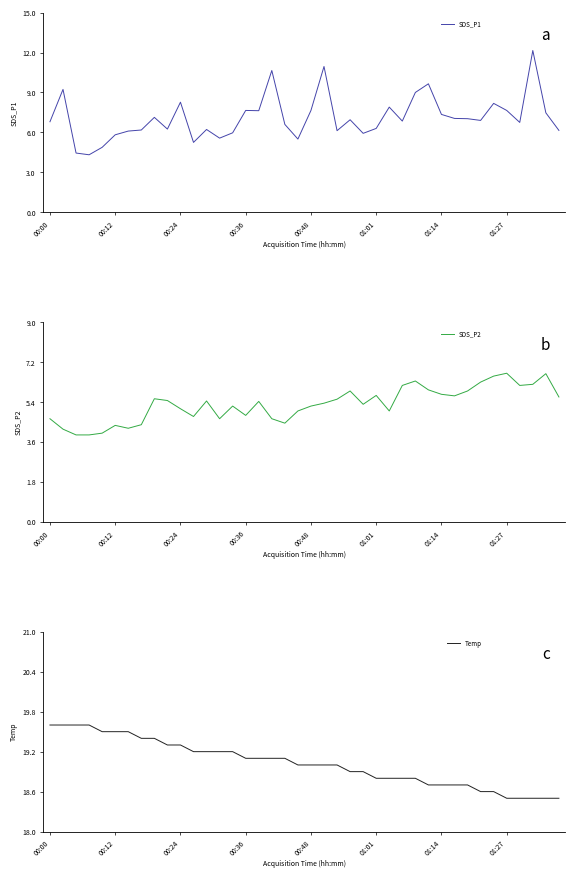

What is the lowest value of the SDS_P1 series?

4.3